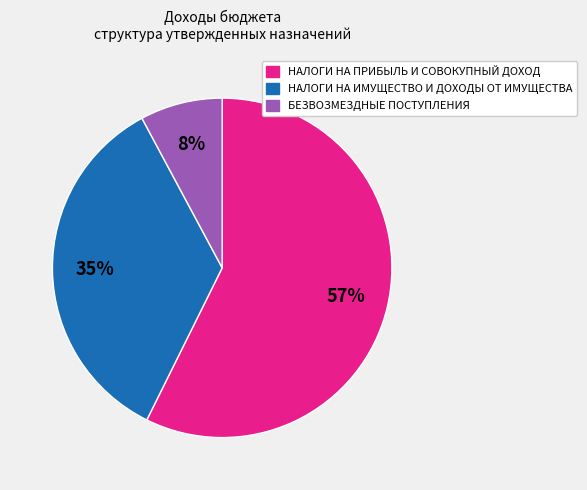

To the nearest percent, what is the difference between the largest and smallest slice percentages?

49%